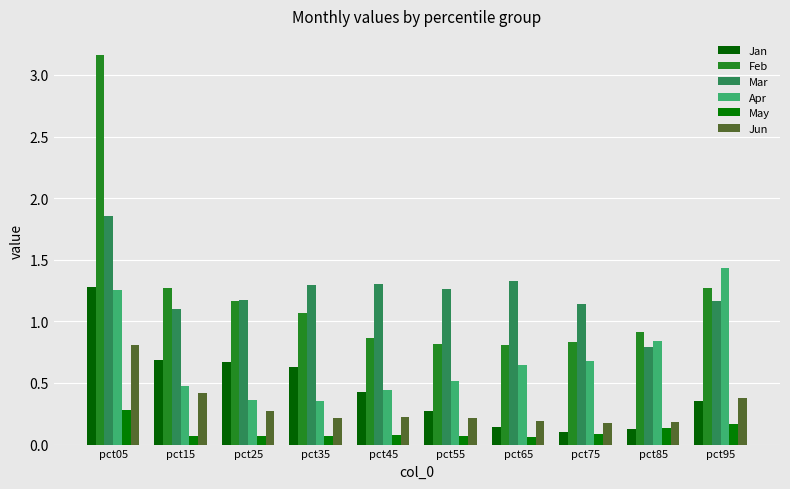

What is the total value across all series at pct25?

3.7